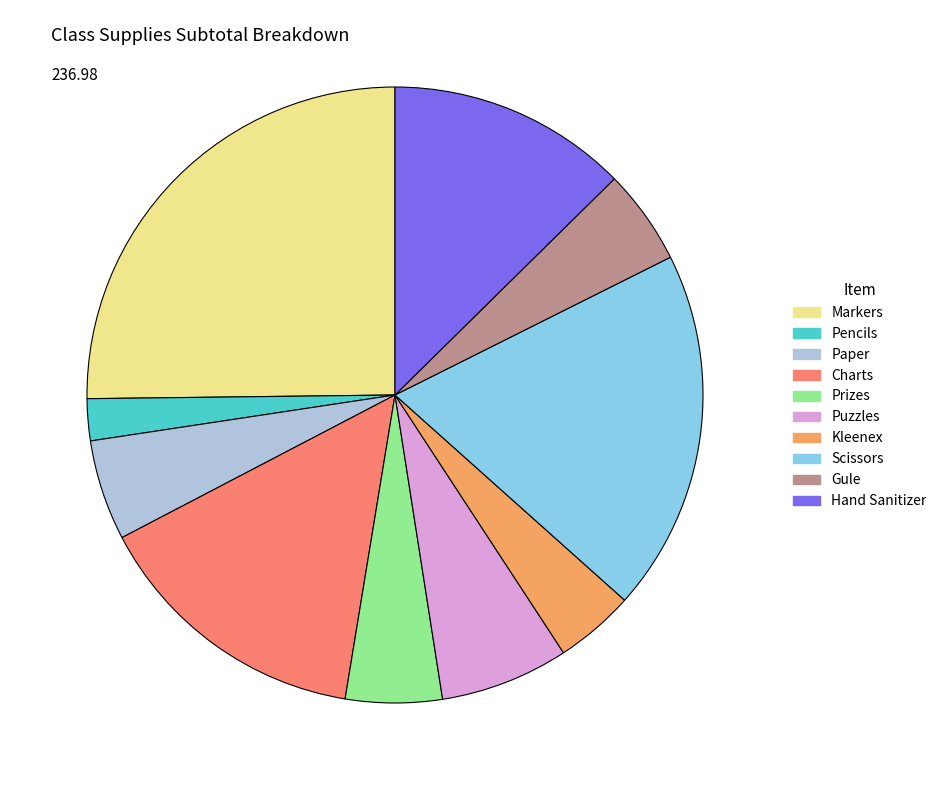

The Puzzles slice represents 7% of the pie. True or false?

True